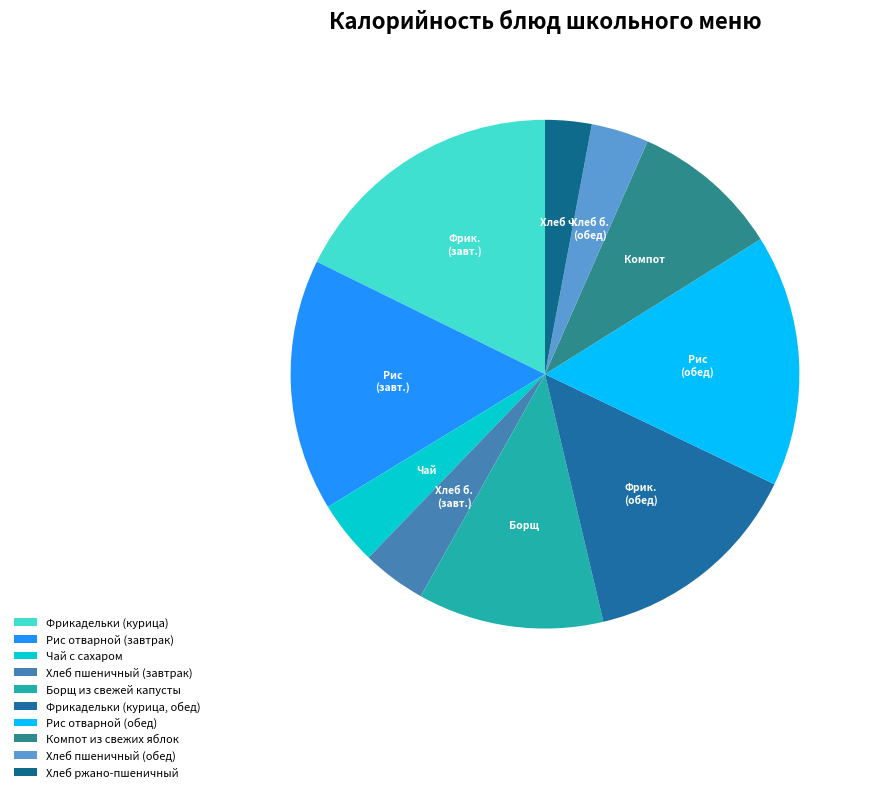

How many slices are in this pie chart?

10